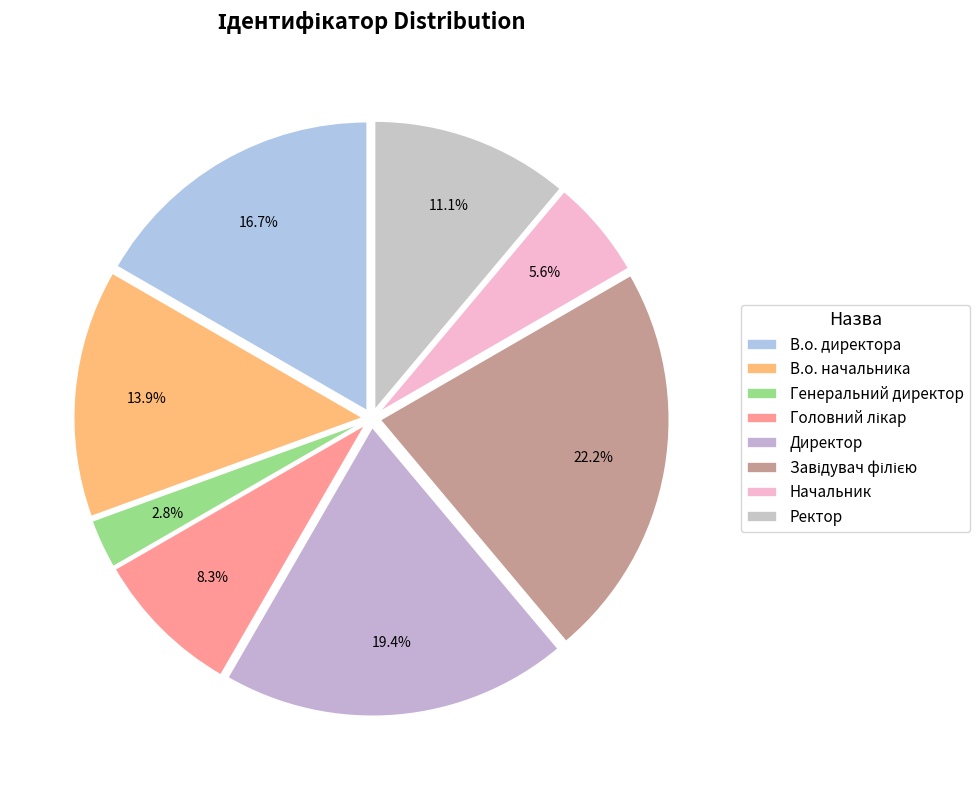

Between Генеральний директор and В.о. начальника, which is larger?

В.о. начальника